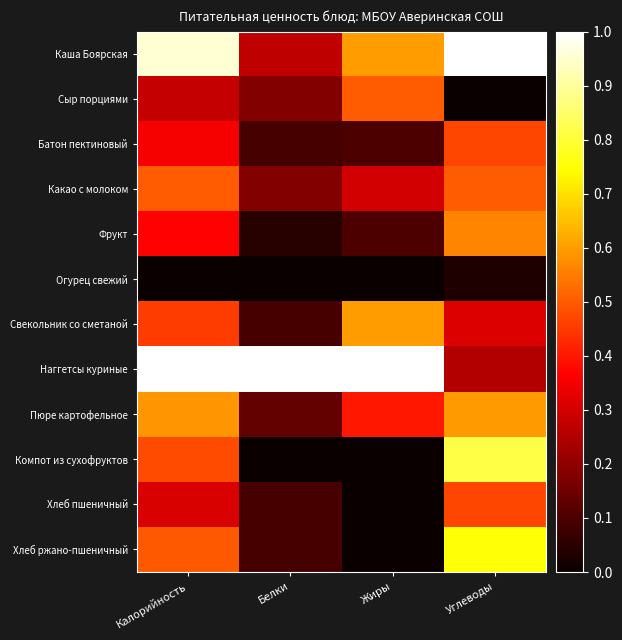

List the series in order of their peak value, lowest first.

Огурец свежий, Батон пектиновый, Хлеб пшеничный, Сыр порциями, Какао с молоком, Фрукт, Пюре картофельное, Свекольник со сметаной, Хлеб ржано-пшеничный, Компот из сухофруктов, Каша Боярская, Наггетсы куриные